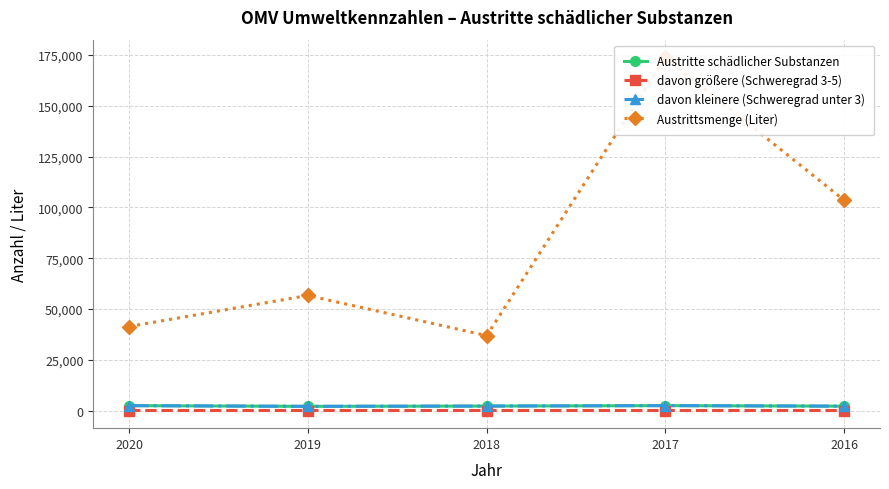

Where is davon kleinere (Schweregrad unter 3) nearest to the value 2224?

2018